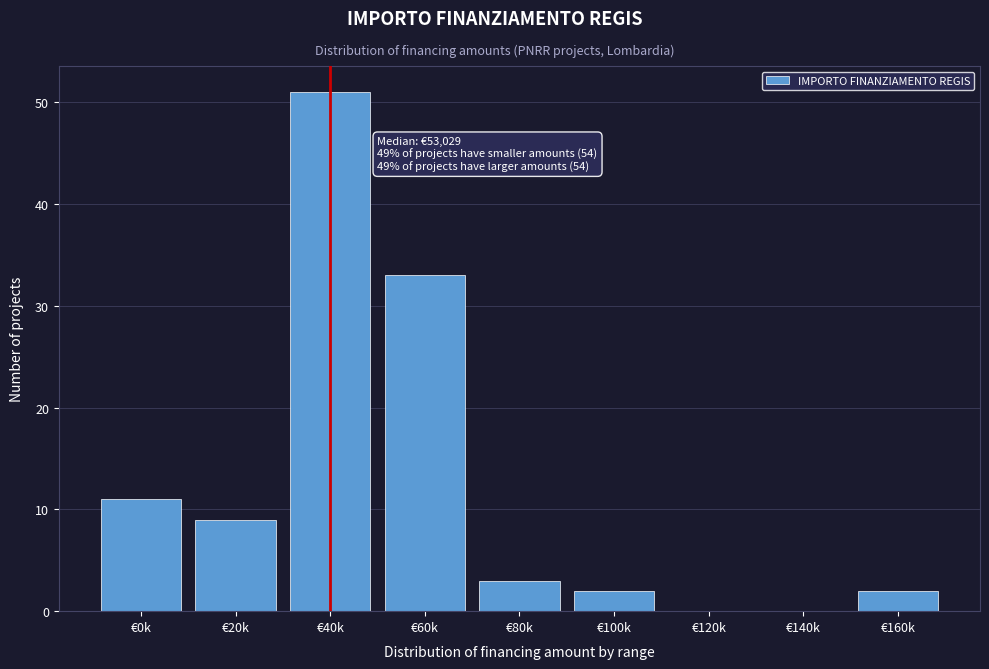

Reading left to right, extract all data points from this chart.

€0k=11	€20k=9	€40k=51	€60k=33	€80k=3	€100k=2	€120k=0	€140k=0	€160k=2